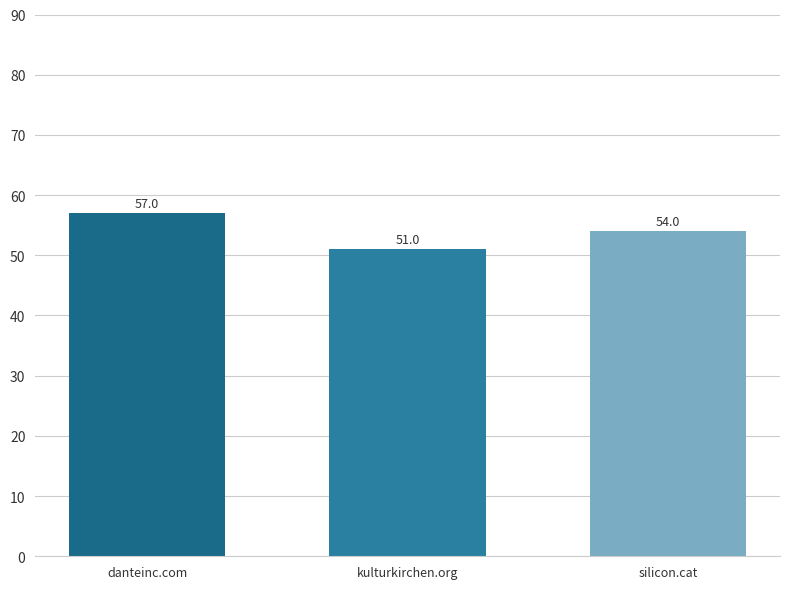

True or false: the data shows 81 at silicon.cat.

False